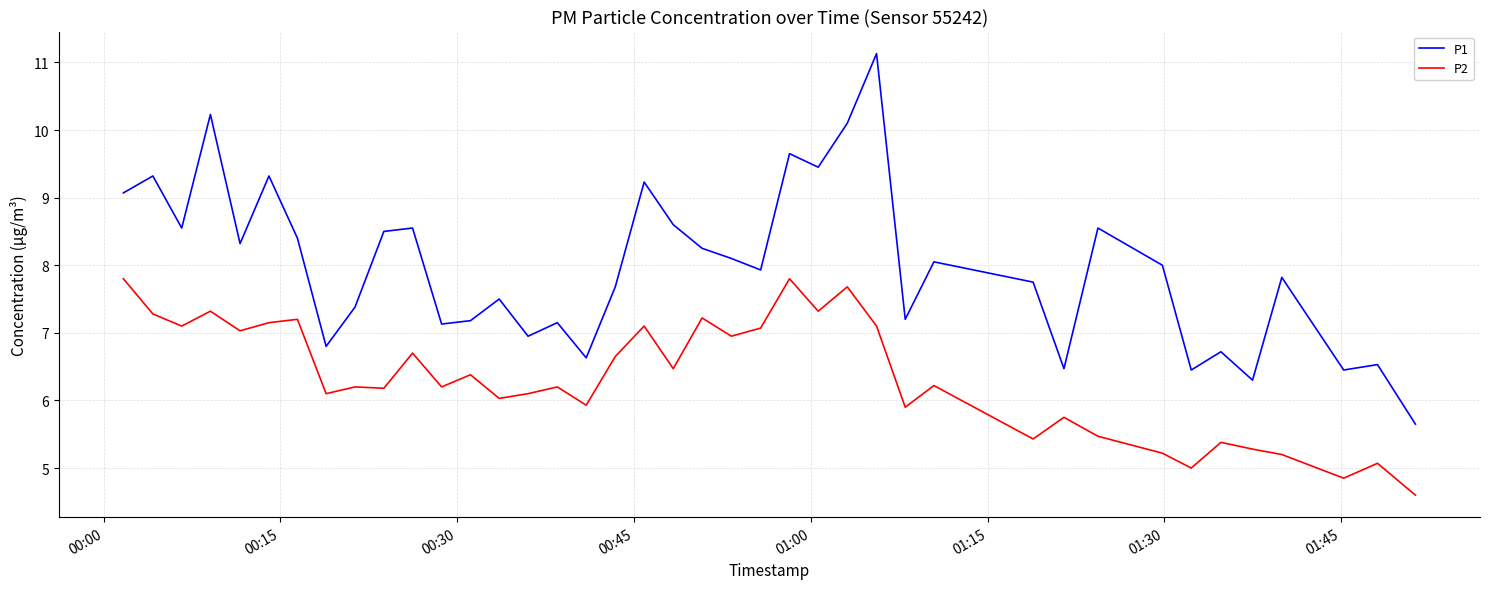

What is the highest value of the P2 series?

7.8